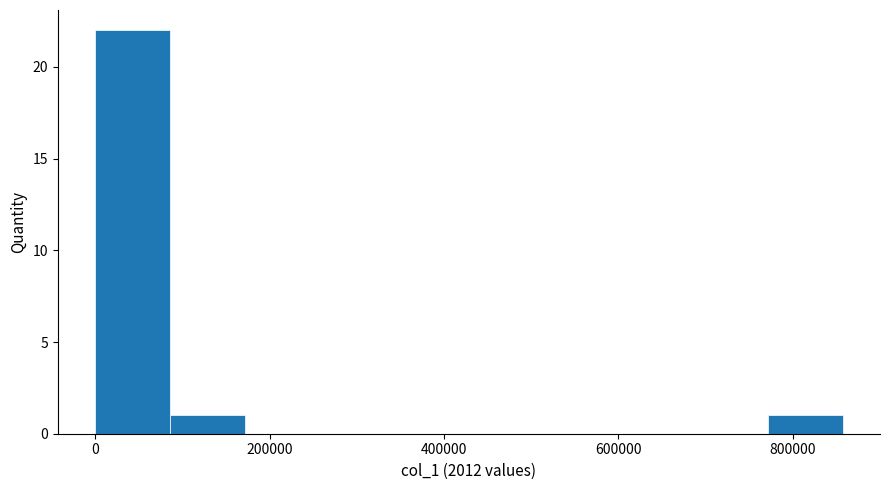

Which range on the x-axis has the tallest bar?

0 to 80000